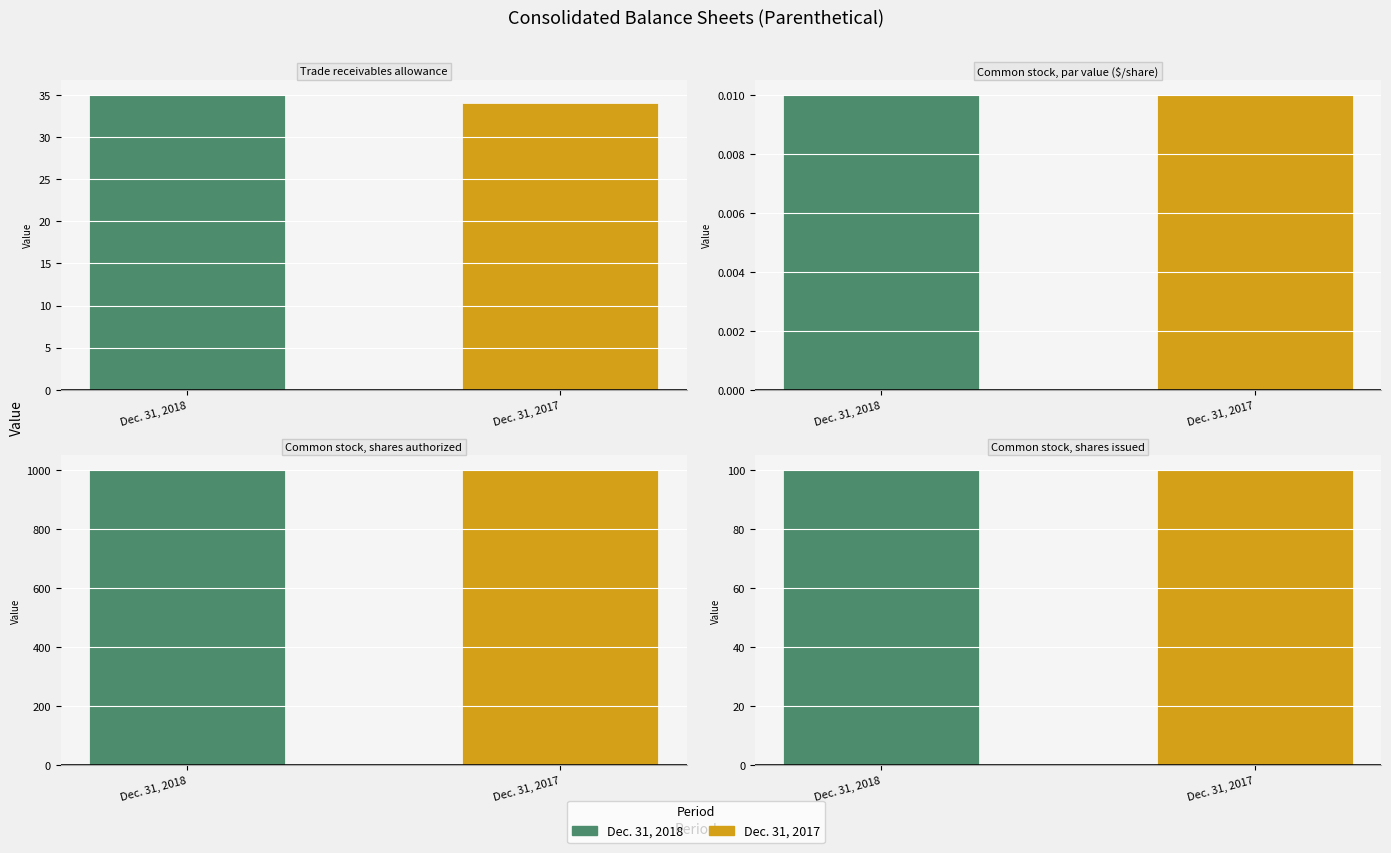

Where does the Dec. 31, 2018 series first go above 100?

Common stock, shares authorized